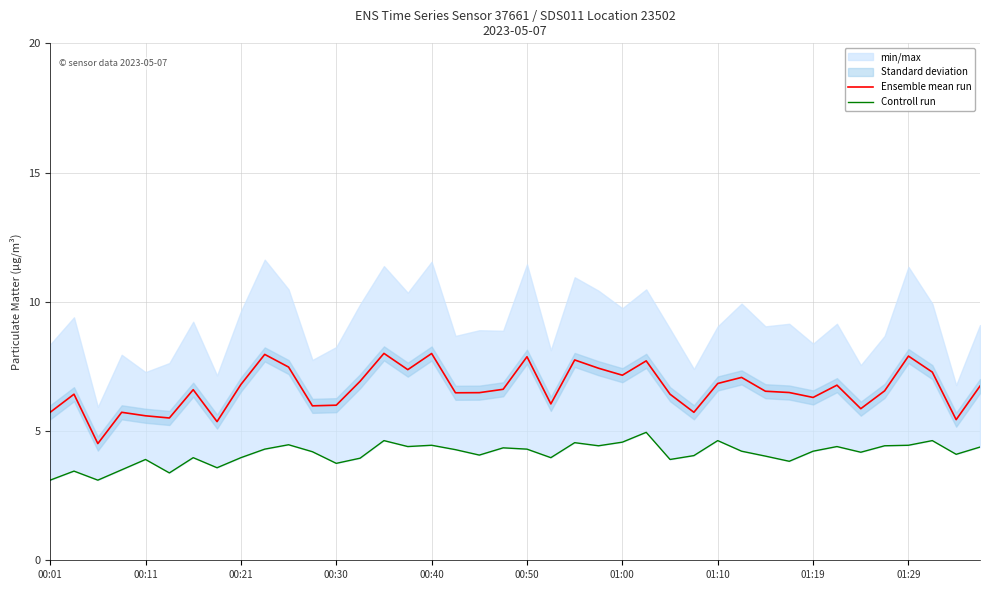

What is the spread (max minus min) of values at 15?

3.0